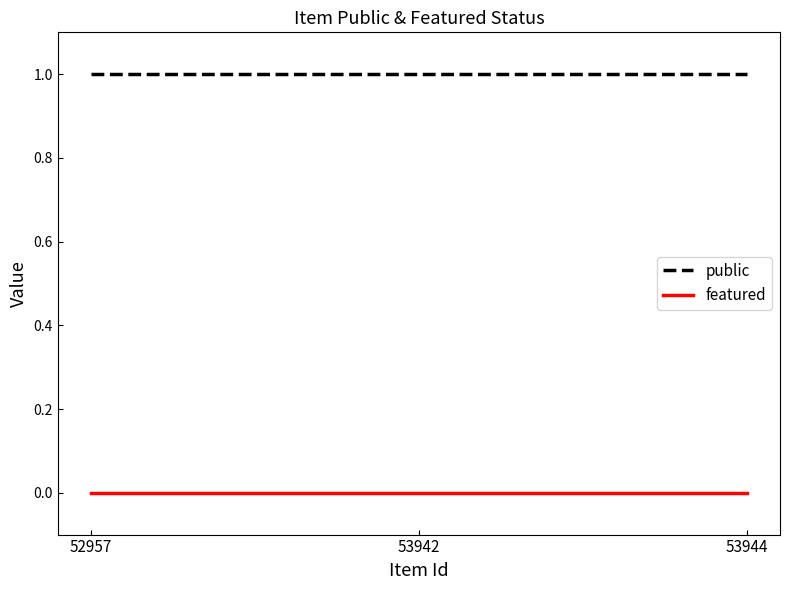

True or false: featured has a value of 0 at 53942.

True